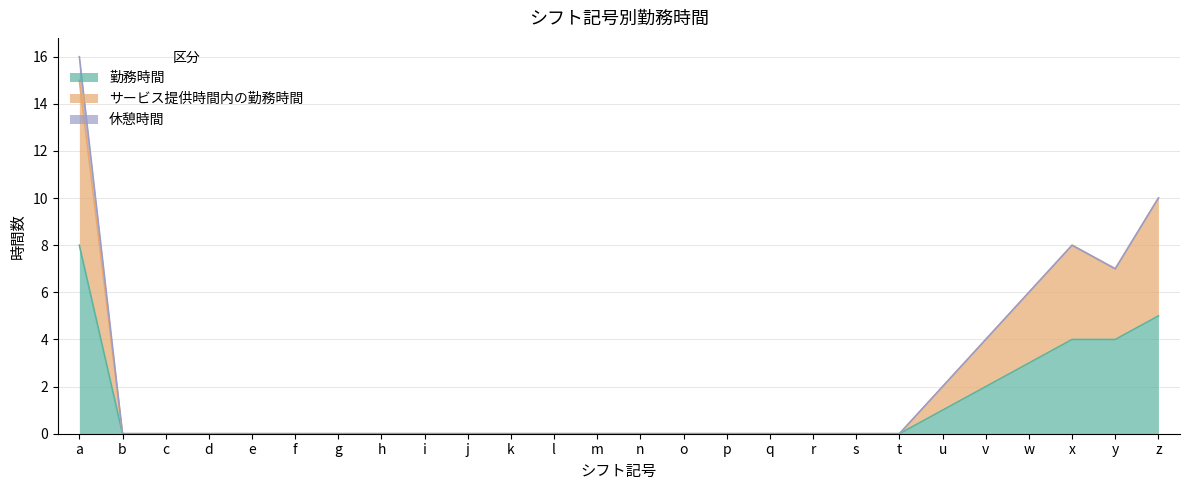

Is the value of サービス提供時間内の勤務時間 at r greater than the value of 勤務時間 at a?

No